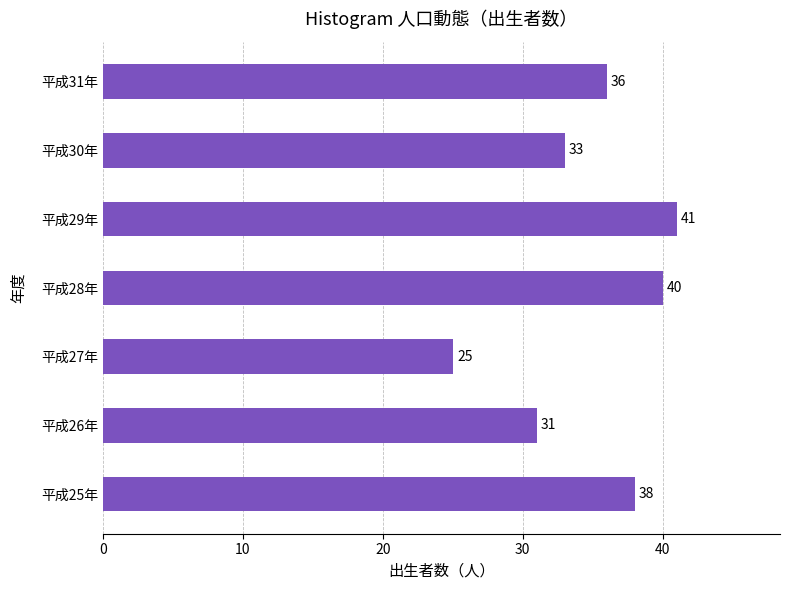

List the labels in order of value, largest first.

平成29年, 平成28年, 平成25年, 平成31年, 平成30年, 平成26年, 平成27年